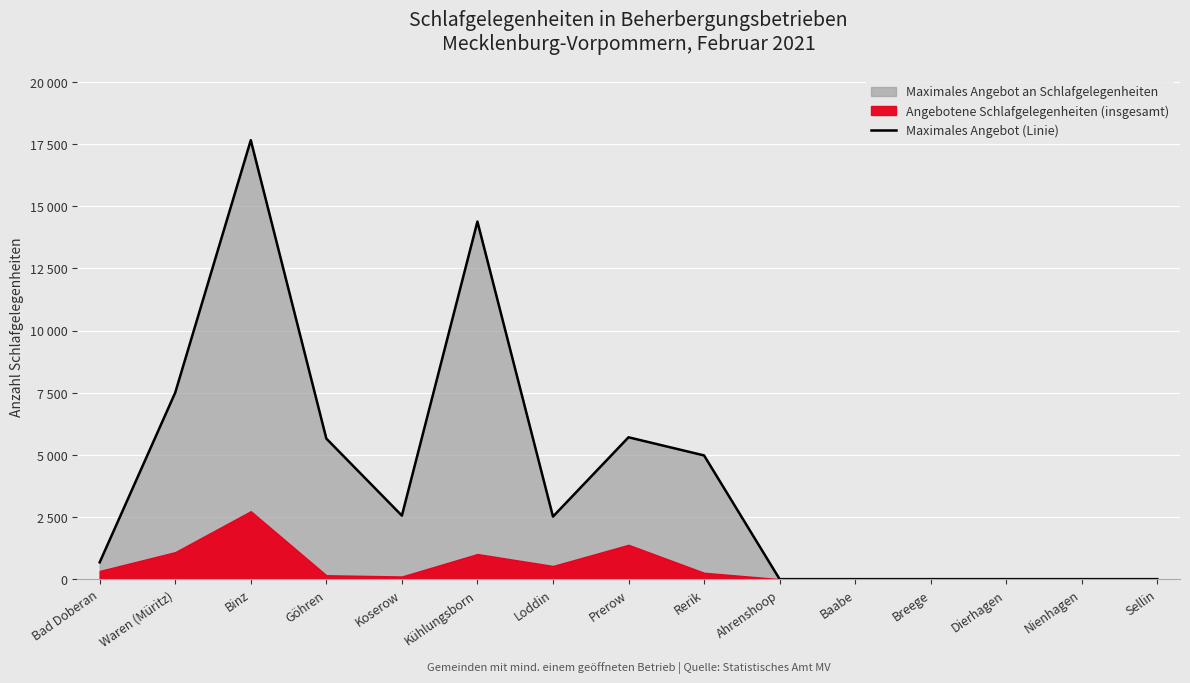

Where does the data first go above 2516?

Waren (Müritz)